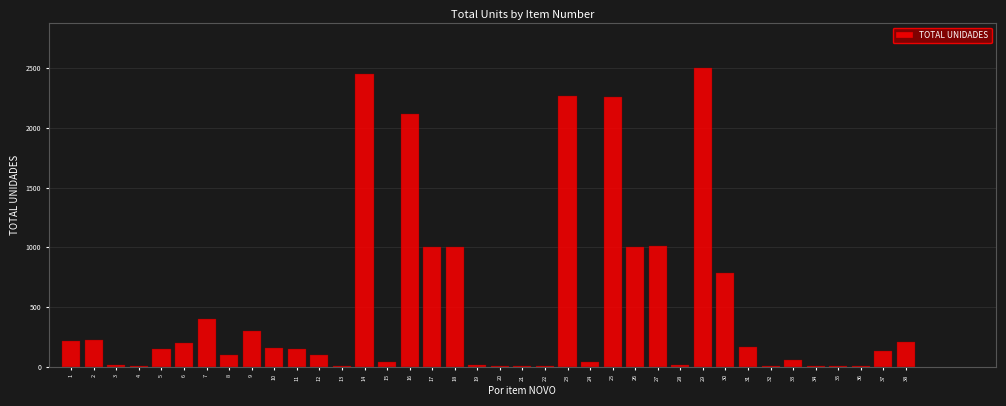

Is it true that the value at 6 is 200?

True